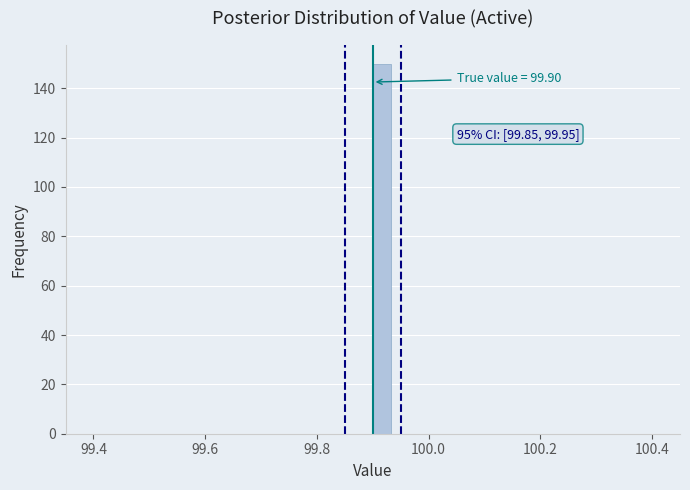

Read against the x-axis, roughly where is the centre of the tallest bar?

99.92